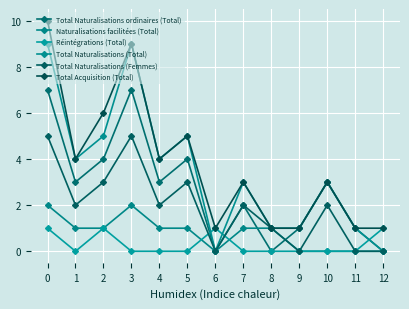

Reading right to left, list all the values displayed in this chart.

Total Naturalisations ordinaires (Total): 12=0	11=1	10=3	9=1	8=0	7=2	6=0	5=4	4=3	3=7	2=4	1=3	0=7
Naturalisations facilitées (Total): 12=0	11=0	10=0	9=0	8=1	7=1	6=0	5=1	4=1	3=2	2=1	1=1	0=2
Réintégrations (Total): 12=1	11=0	10=0	9=0	8=0	7=0	6=1	5=0	4=0	3=0	2=1	1=0	0=1
Total Naturalisations (Total): 12=0	11=1	10=3	9=1	8=1	7=3	6=0	5=5	4=4	3=9	2=5	1=4	0=9
Total Naturalisations (Femmes): 12=0	11=0	10=2	9=0	8=1	7=2	6=0	5=3	4=2	3=5	2=3	1=2	0=5
Total Acquisition (Total): 12=1	11=1	10=3	9=1	8=1	7=3	6=1	5=5	4=4	3=9	2=6	1=4	0=10